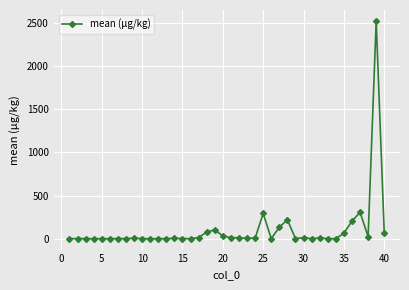

What is the average value?

103.3